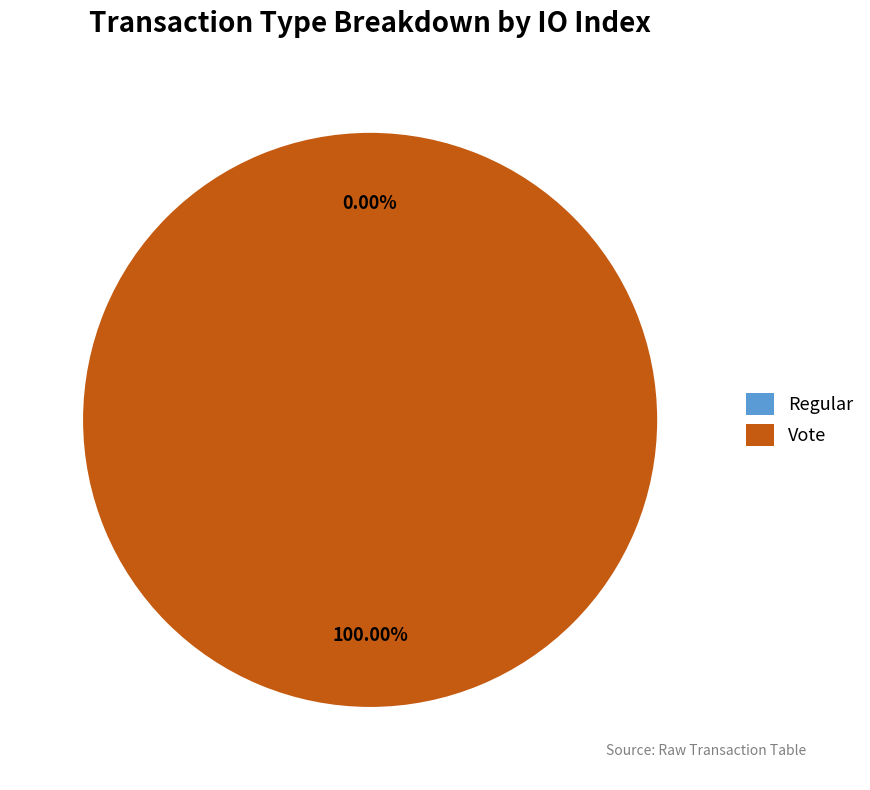

What percentage do Regular (io_index=0) and Vote (io_index=2) together represent?

100.0%